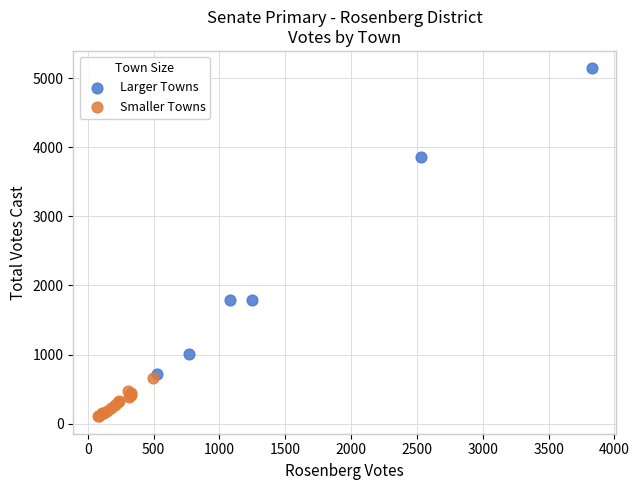

Which series contains the lowest Y value?

Smaller Towns